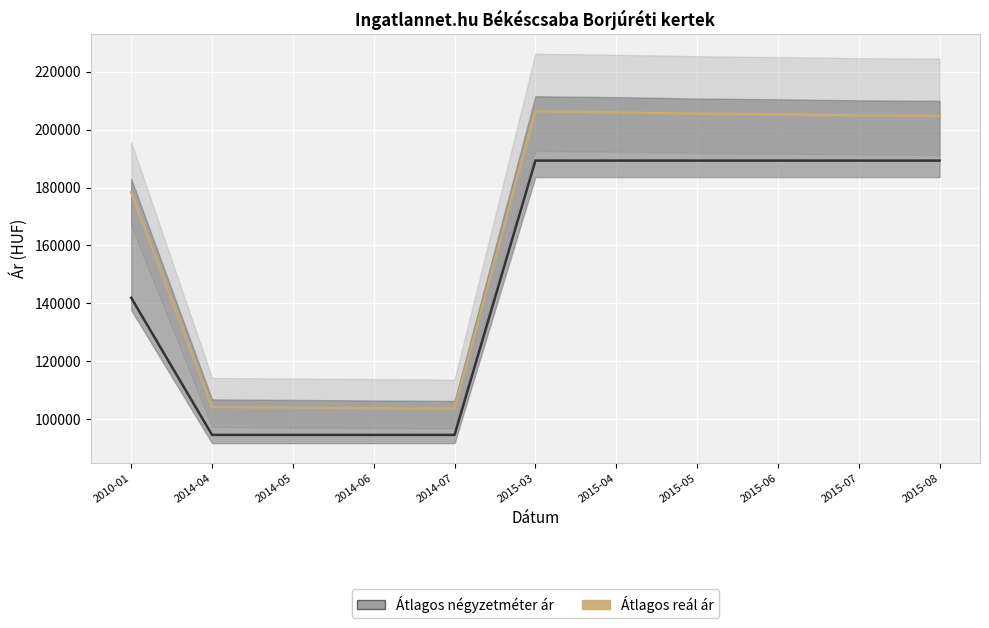

What is the sum of all Átlagos négyzetméter ár values?

1656242.0